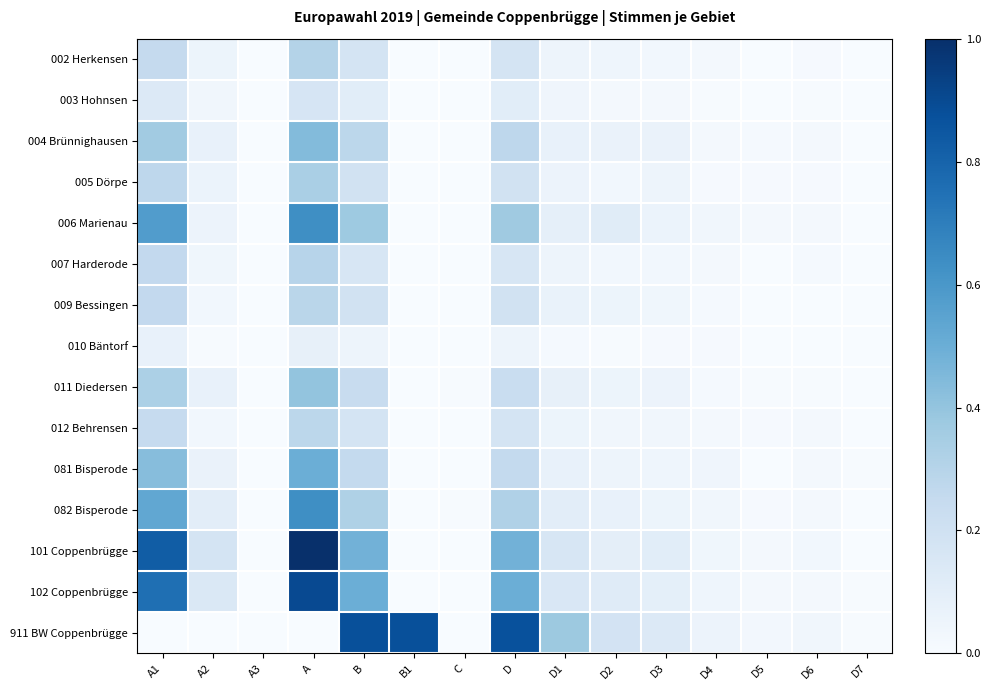

Between B and D5, which series saw the biggest shift?

911 BW Coppenbrügge